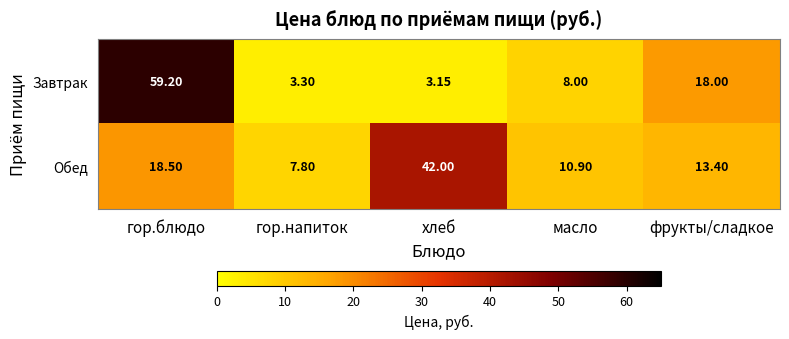

At which category does the chart reach its peak across all series?

гор.блюдо